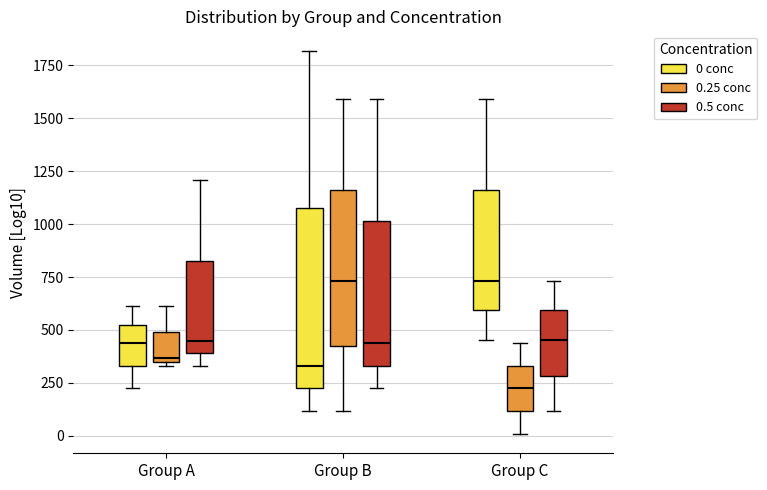

Reading left to right, read every box against the y-axis: the position of its median line, the range the box covers, and the ends of its whiskers. The values are not printed on the chart, so give them approximately, as read against the axis.

Group A (0 conc): median 450, box 350 to 550, whiskers 200 to 600
Group A (0.25 conc): median 350 (just above the box's lower edge), box 350 to 500, whiskers 350 (just below the box's lower edge) to 600
Group A (0.5 conc): median 450, box 400 to 850, whiskers 350 to 1200
Group B (0 conc): median 350, box 200 to 1100, whiskers 100 to 1800
Group B (0.25 conc): median 750, box 400 to 1150, whiskers 100 to 1600
Group B (0.5 conc): median 450, box 350 to 1000, whiskers 200 to 1600
Group C (0 conc): median 750, box 600 to 1150, whiskers 450 to 1600
Group C (0.25 conc): median 200, box 100 to 350, whiskers 0 to 450
Group C (0.5 conc): median 450, box 300 to 600, whiskers 100 to 750